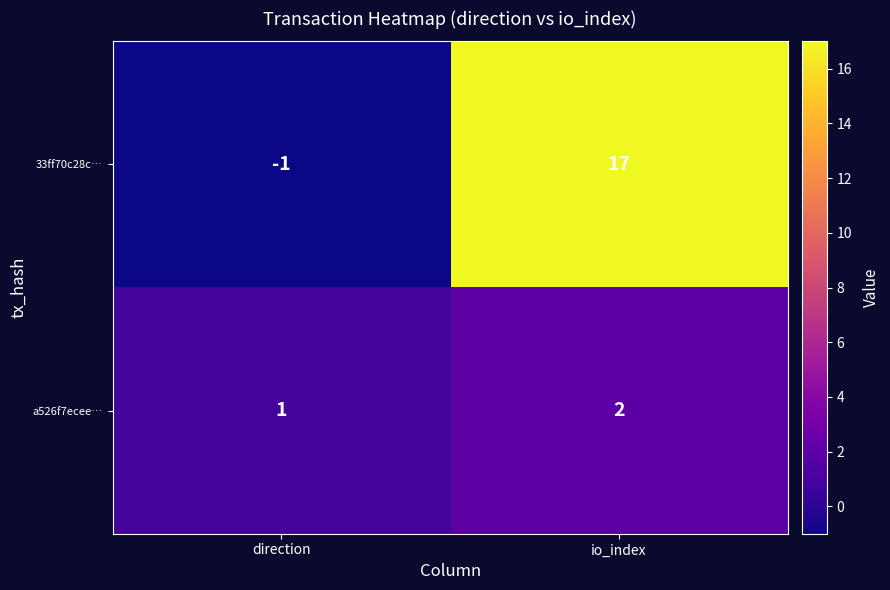

At which label is 33ff70c28c… closest to 8?

direction